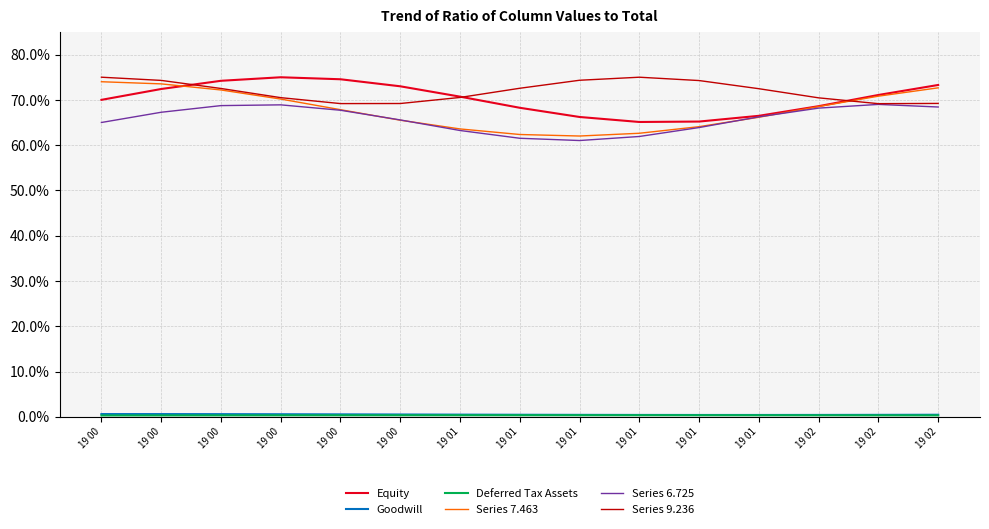

Between 19 00 and 19 00, which series saw the biggest shift?

Series 7.463